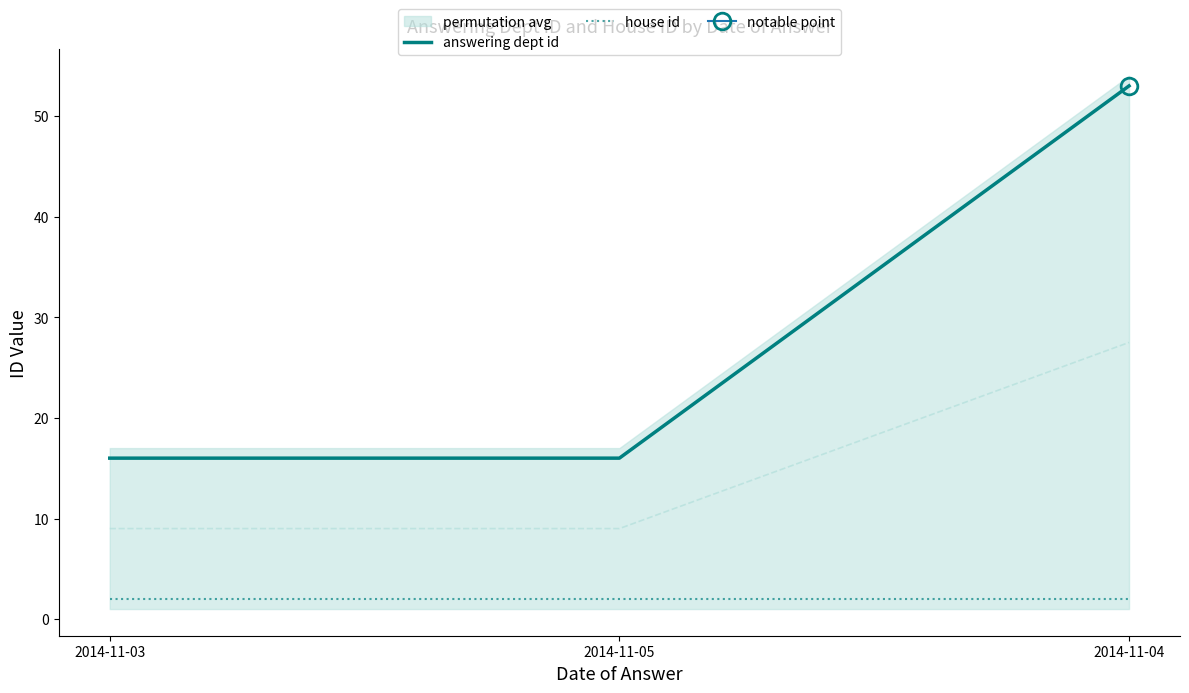

Which series has the widest spread of values?

answering dept id